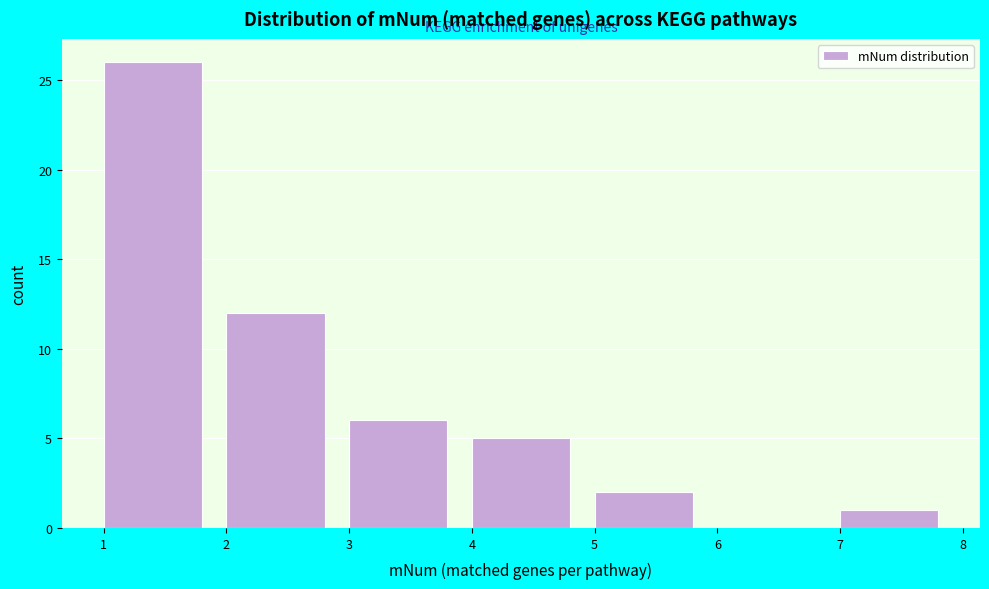

Which range on the x-axis has the tallest bar?

1 to 2